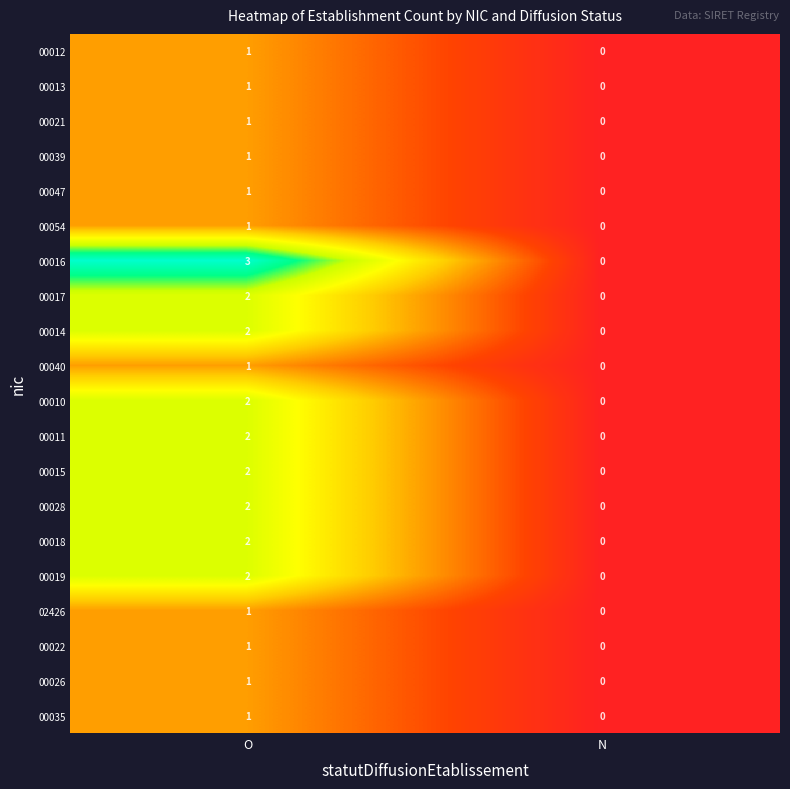

Count the number of data series in this chart.

20